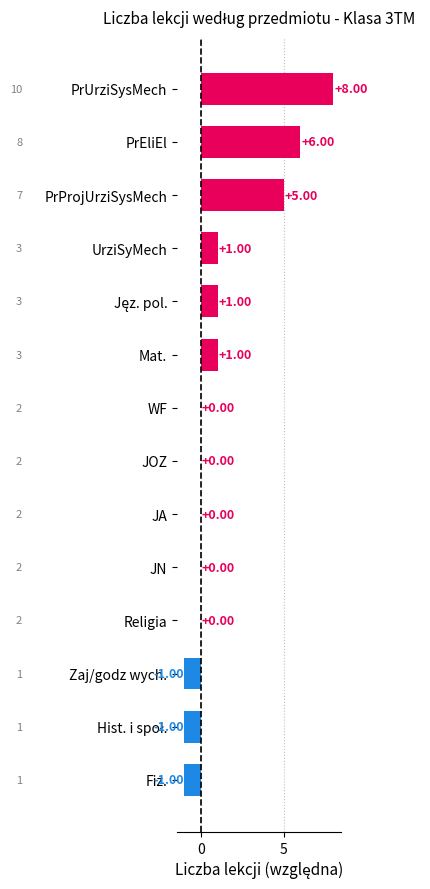

How many data points does each series have?

14